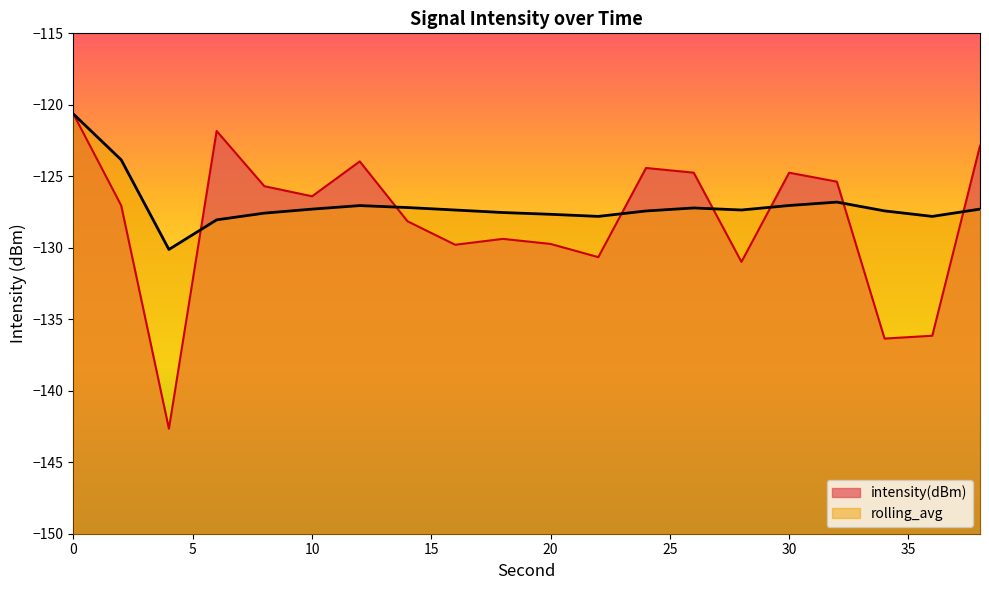

List the series in order of their peak value, highest first.

intensity(dBm), rolling_avg